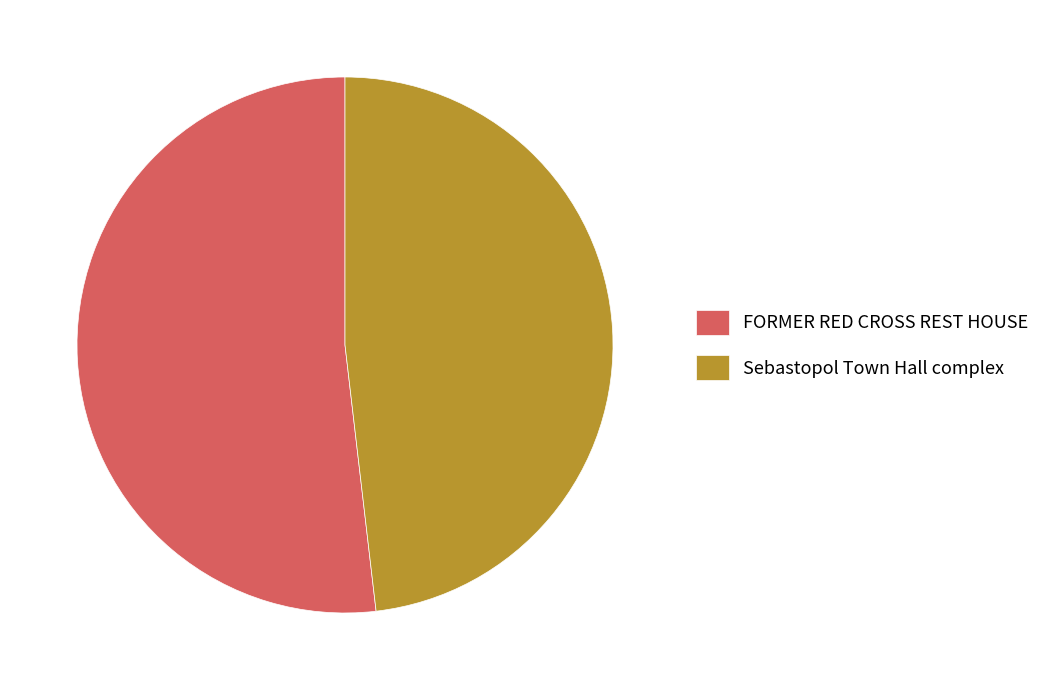

Is Sebastopol Town Hall complex the majority of the pie?

No